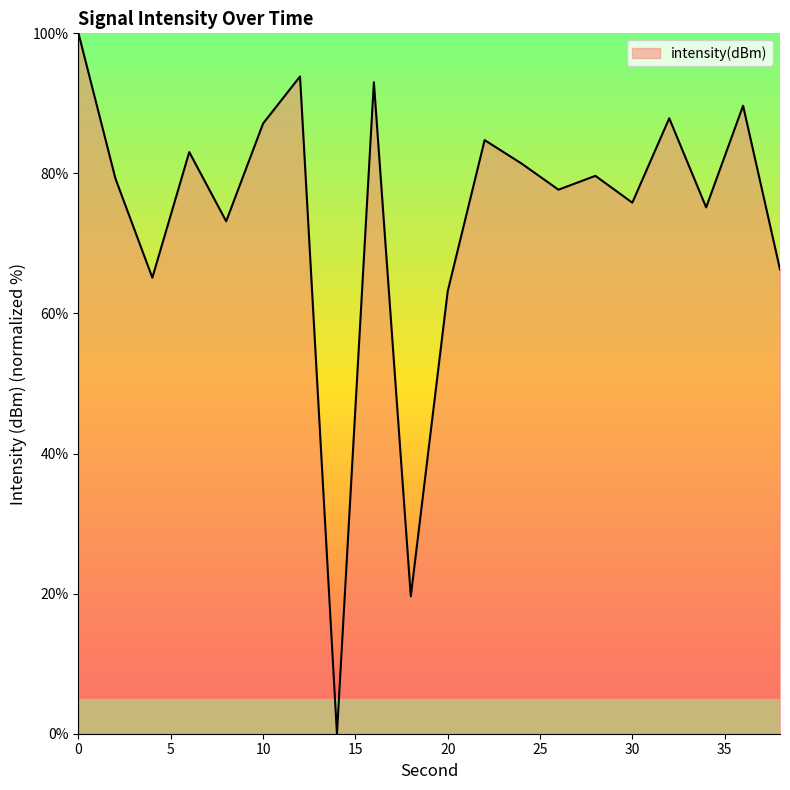

What is the difference between the maximum and minimum values?

100.0